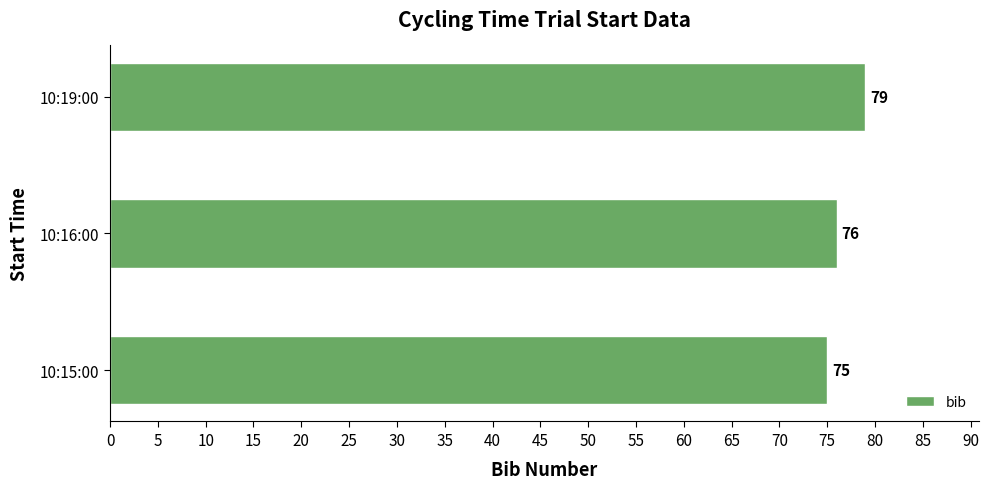

List the labels in order of value, largest first.

10:19:00, 10:16:00, 10:15:00